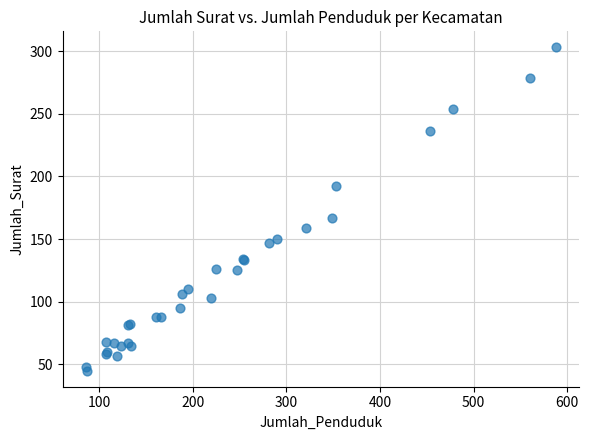

What Y value in the scatter plot is closest to 174?

167